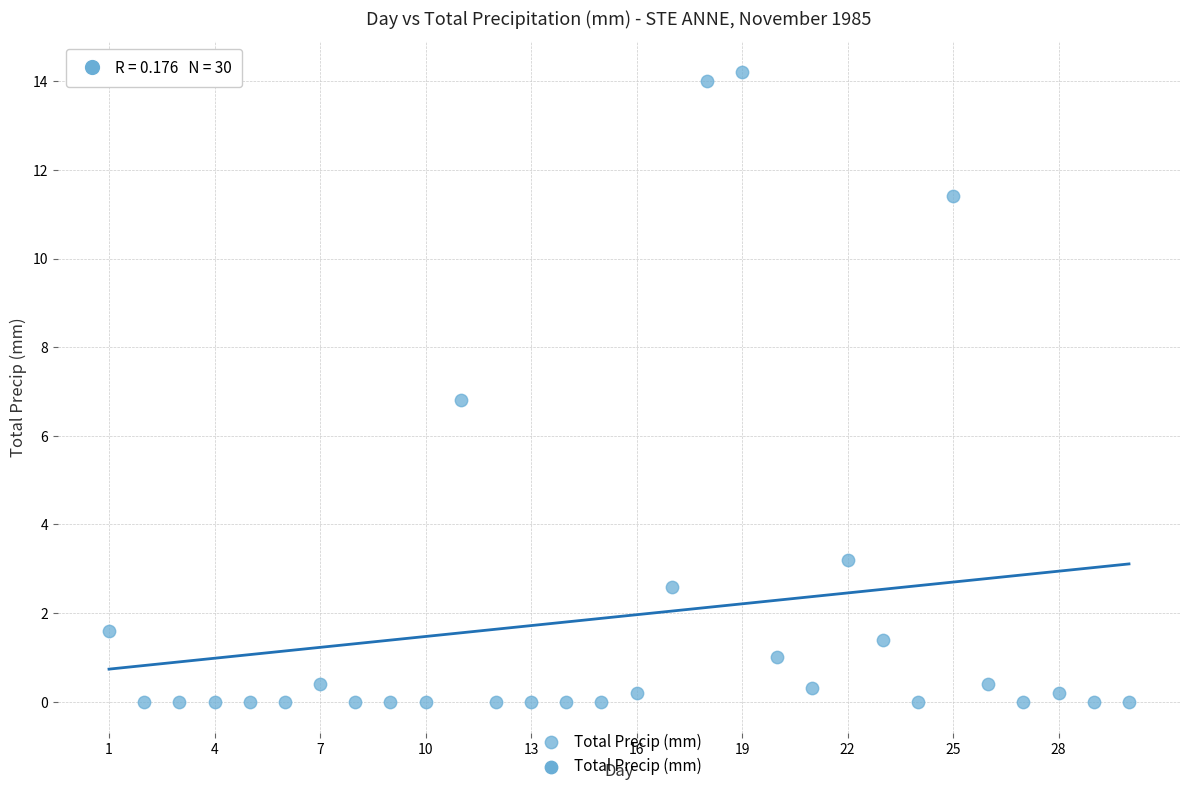

What is the range of Y values (max minus min)?

14.2